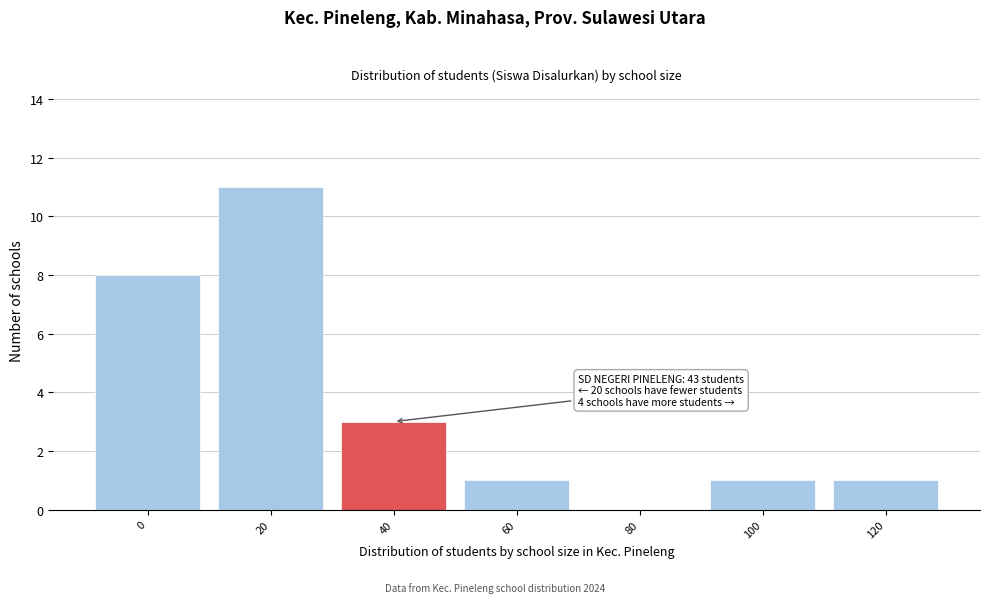

Reading right to left, list all the values displayed in this chart.

120=1	100=1	80=0	60=1	40=3	20=11	0=8